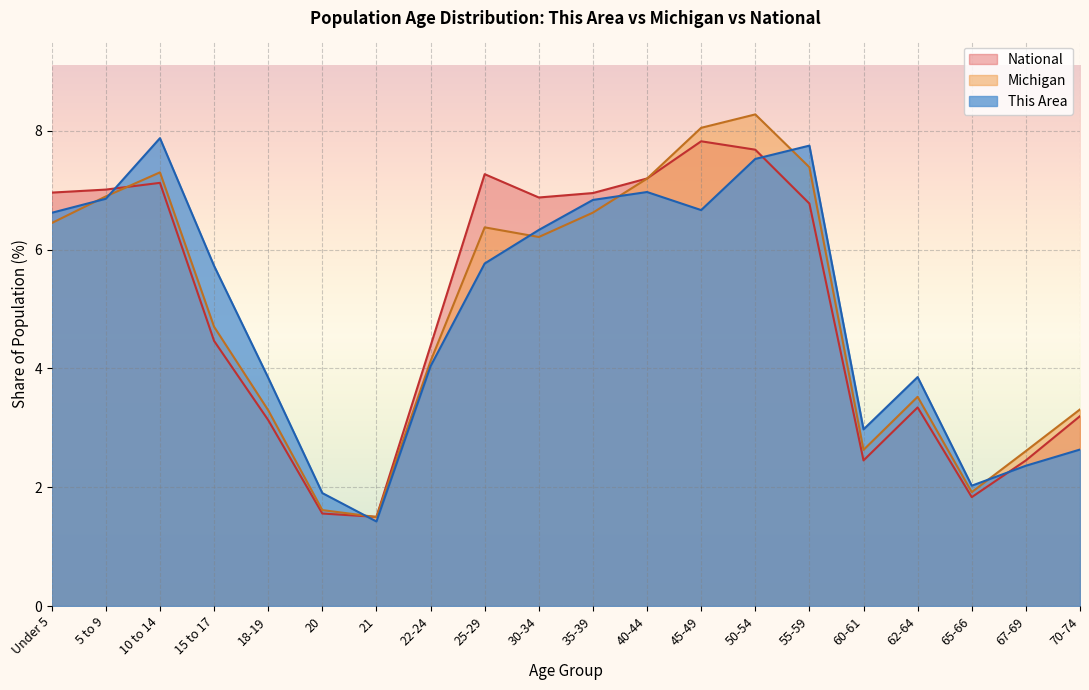

True or false: This Area has more than 1 points higher than both neighbors.

True